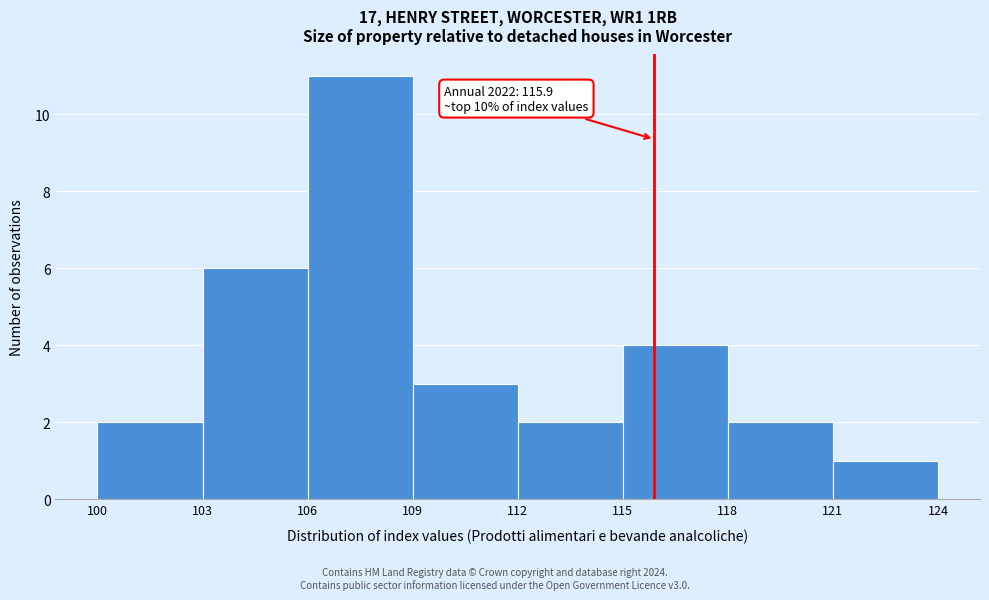

Which range on the x-axis has the tallest bar?

106 to 109